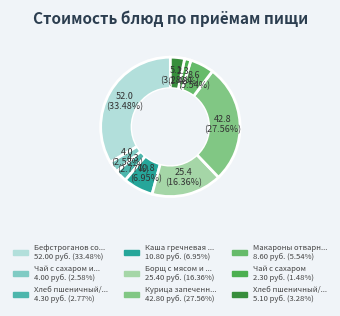

Count the number of slices in the pie.

9